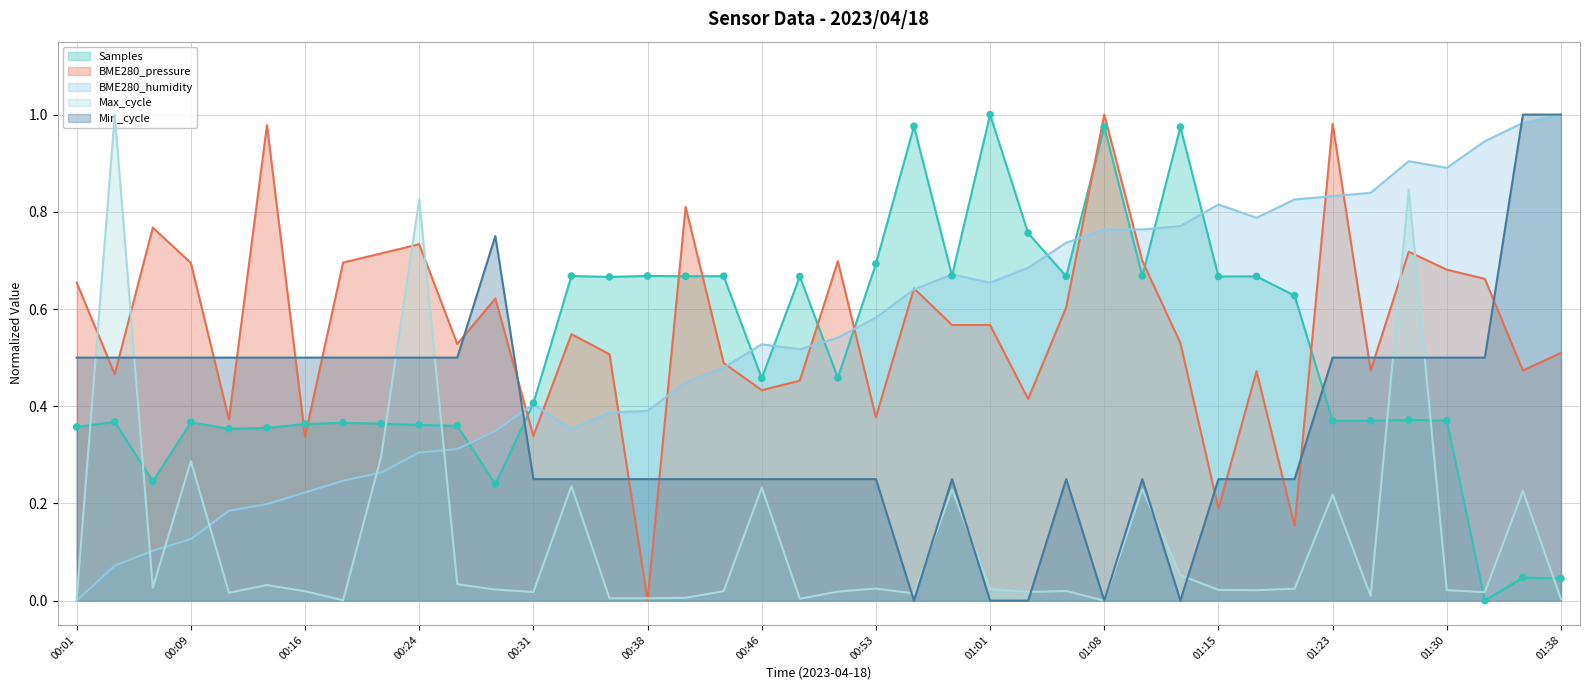

Which series has the largest total across all categories?

BME280_pressure